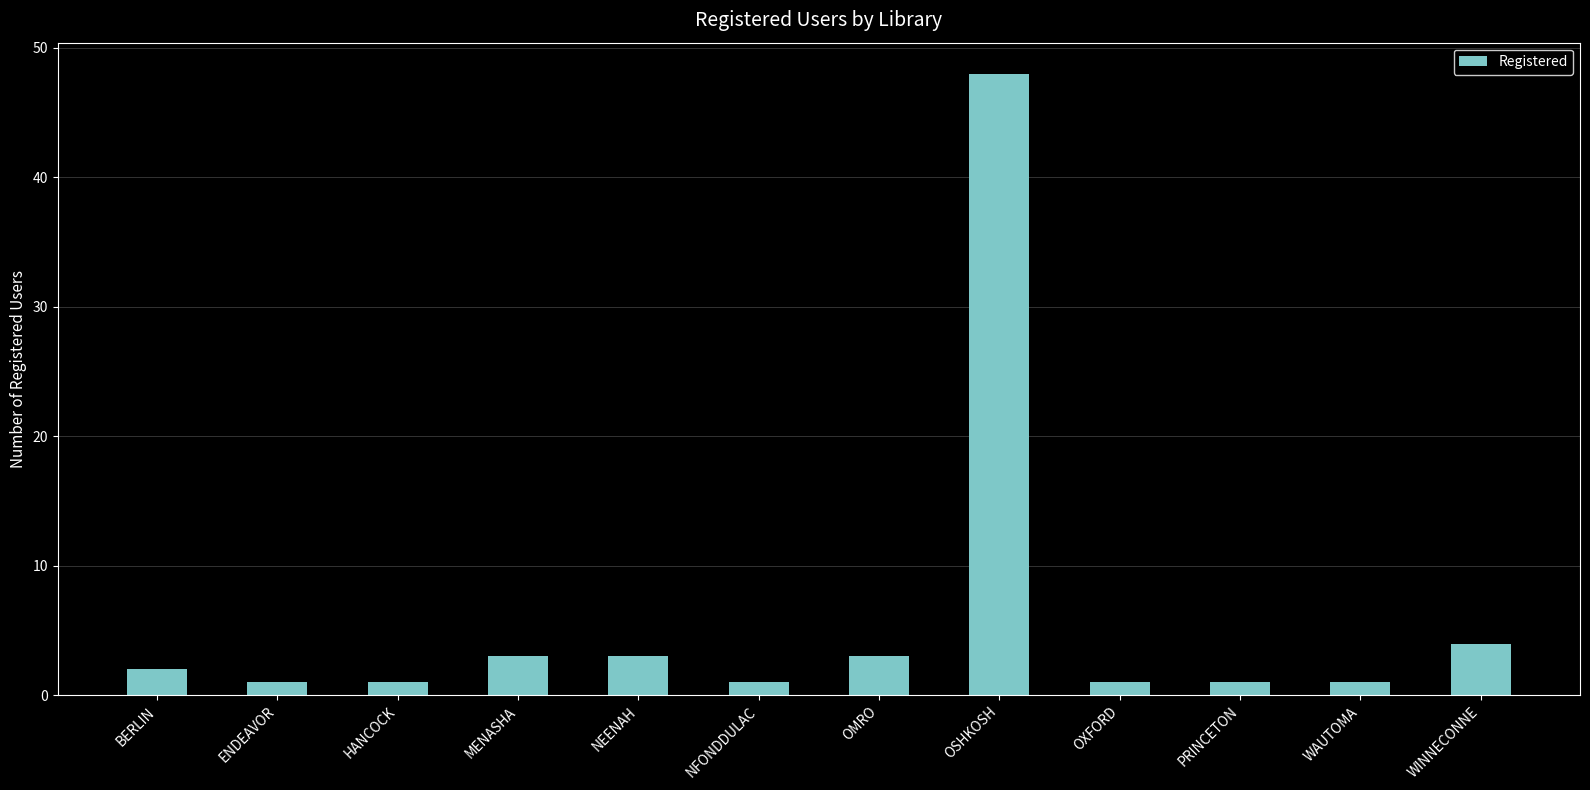

True or false: the data shows 1 at WAUTOMA.

True